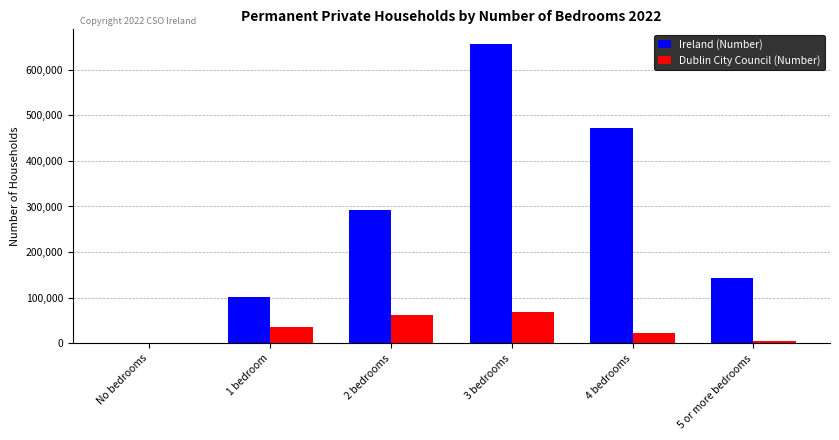

True or false: Dublin City Council (Number) has a value of 20695 at 3 bedrooms.

False